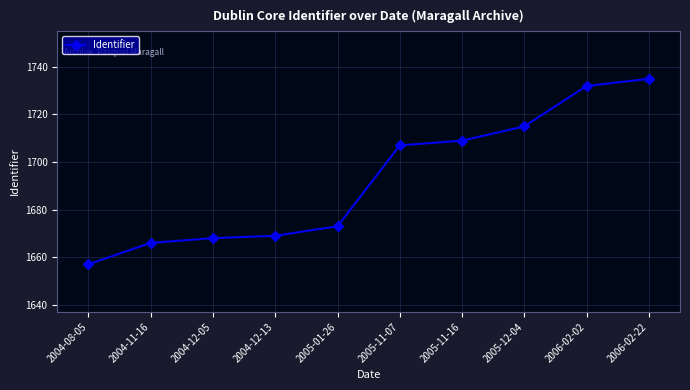

True or false: the data has more than 2 interior local peaks.

False